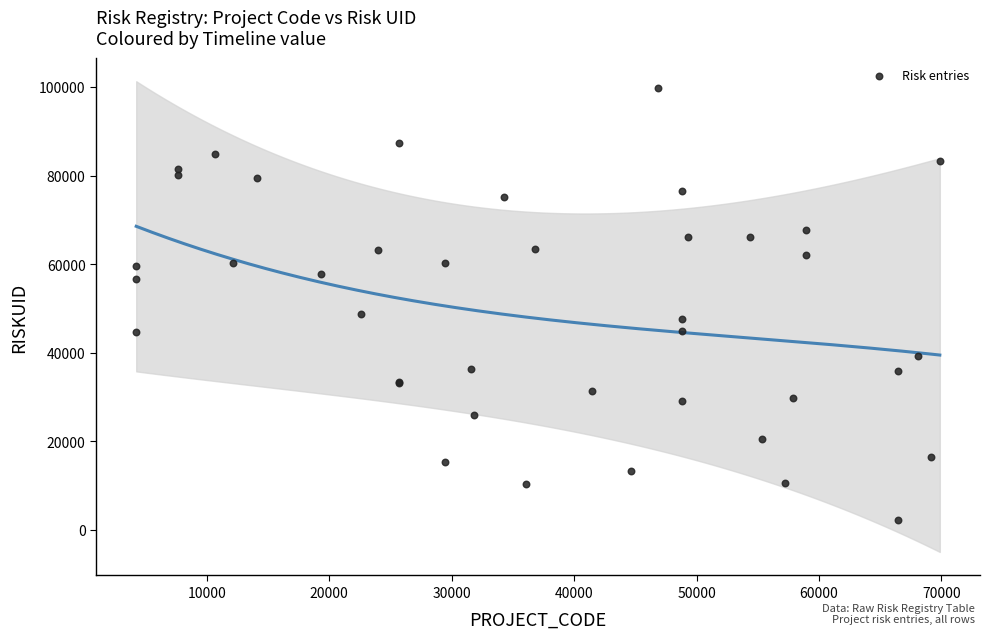

What Y value in the scatter plot is closest to 50991?

48785